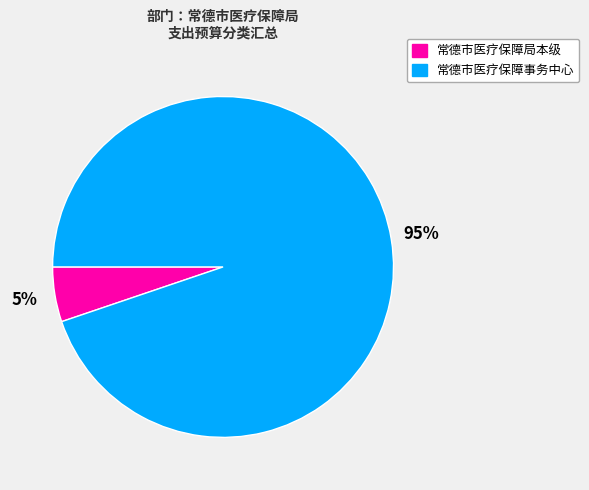

Which has a higher value, 常德市医疗保障事务中心 or 常德市医疗保障局本级?

常德市医疗保障事务中心